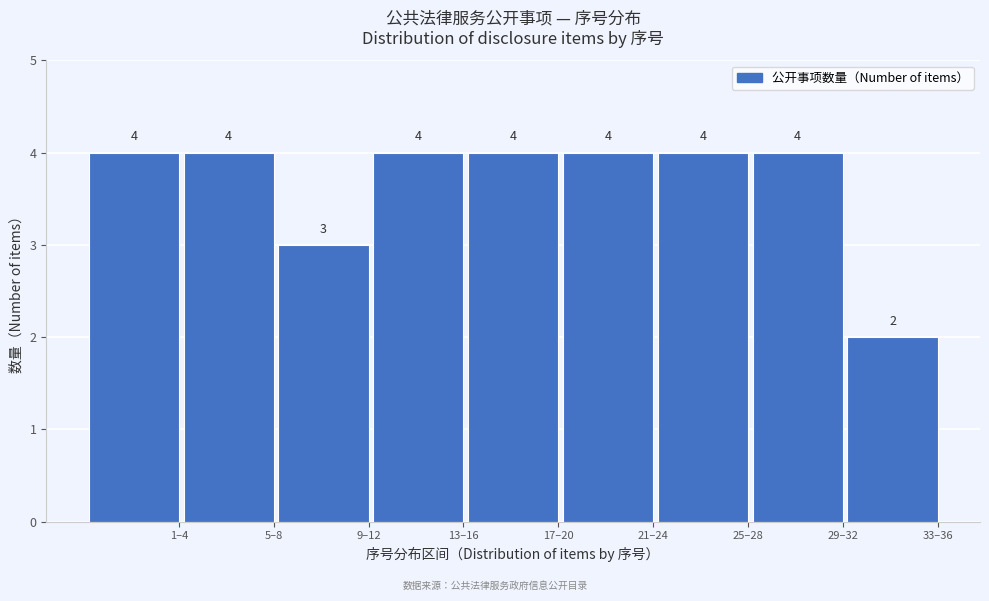

Reading right to left, transcribe all the data shown in this chart.

2	4	4	4	4	4	3	4	4